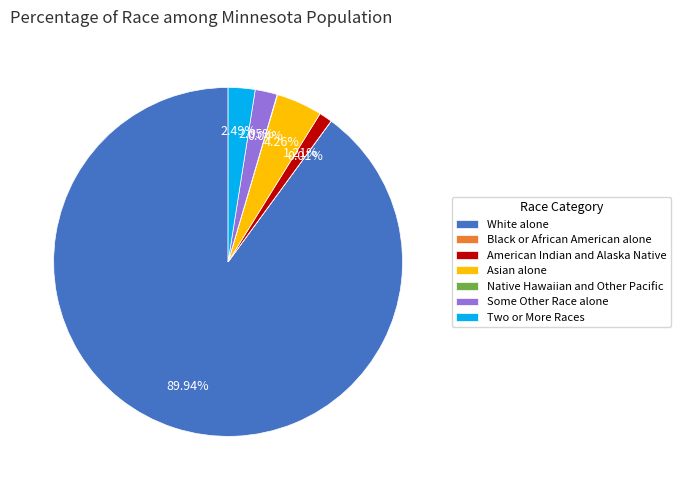

Is there any slice that represents more than half of the pie?

Yes